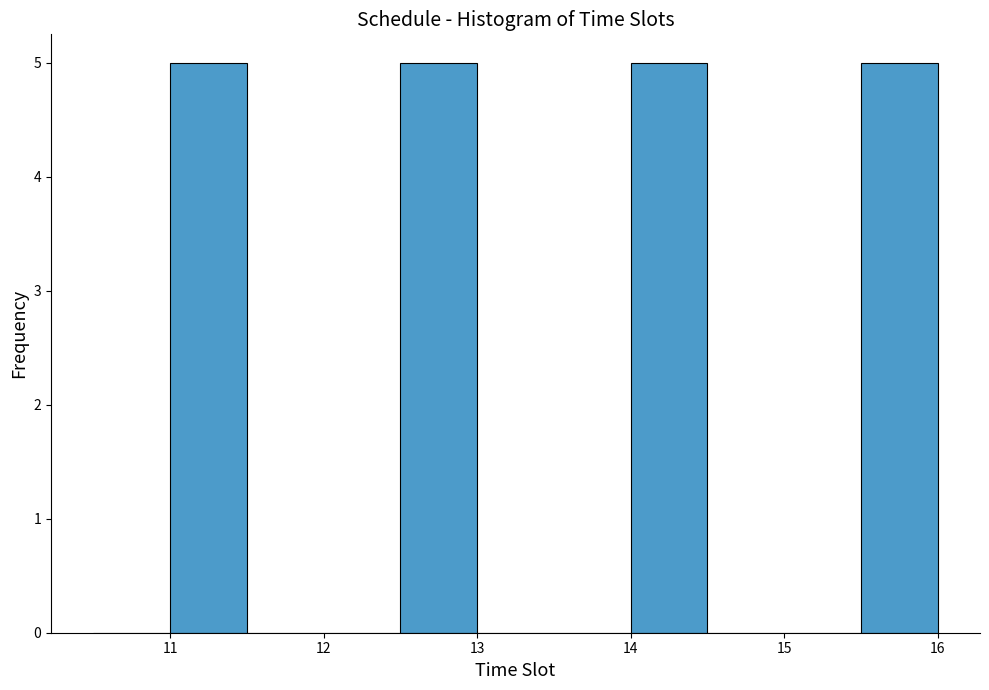

Reading left to right, transcribe this chart: for each bar, give the range it covers on the x-axis and its height. The values are not printed on the chart, so give them approximately, as read against the axis.

10.5 to 11.0: 0
11.0 to 11.5: 5
11.5 to 12.0: 0
12.0 to 12.5: 0
12.5 to 13.0: 5
13.0 to 13.5: 0
13.5 to 14.0: 0
14.0 to 14.5: 5
14.5 to 15.0: 0
15.0 to 15.5: 0
15.5 to 16.0: 5